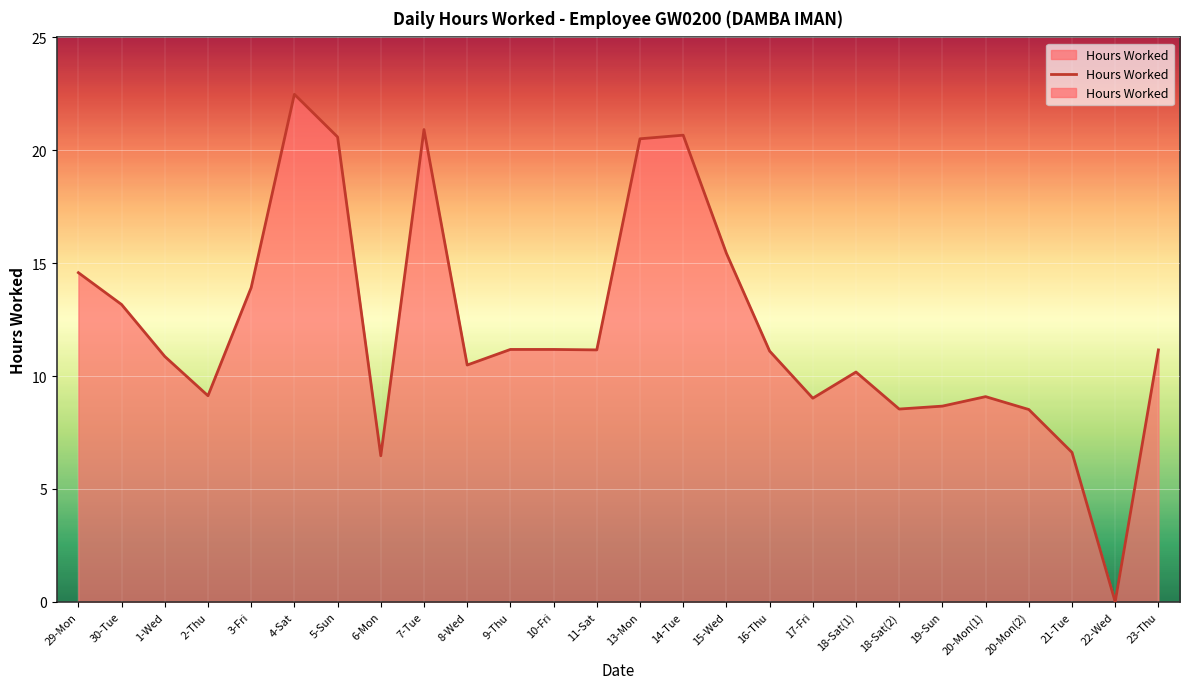

Does the chart display data point markers on the line(s)?

No